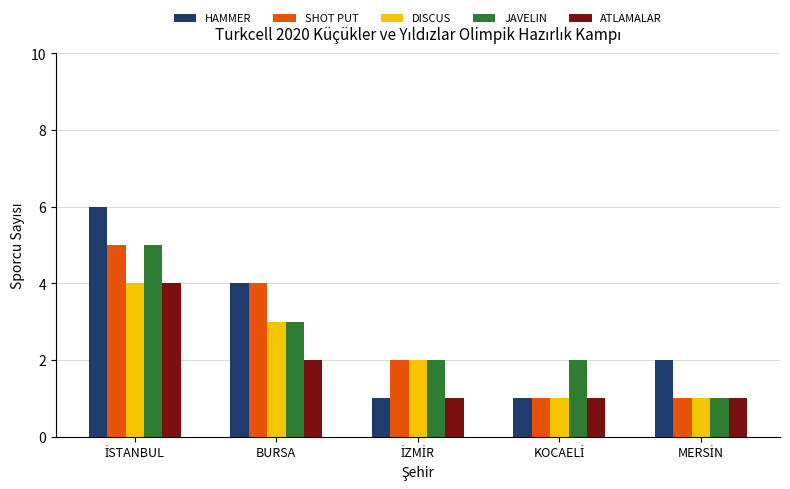

What is the maximum value shown in the chart?

6